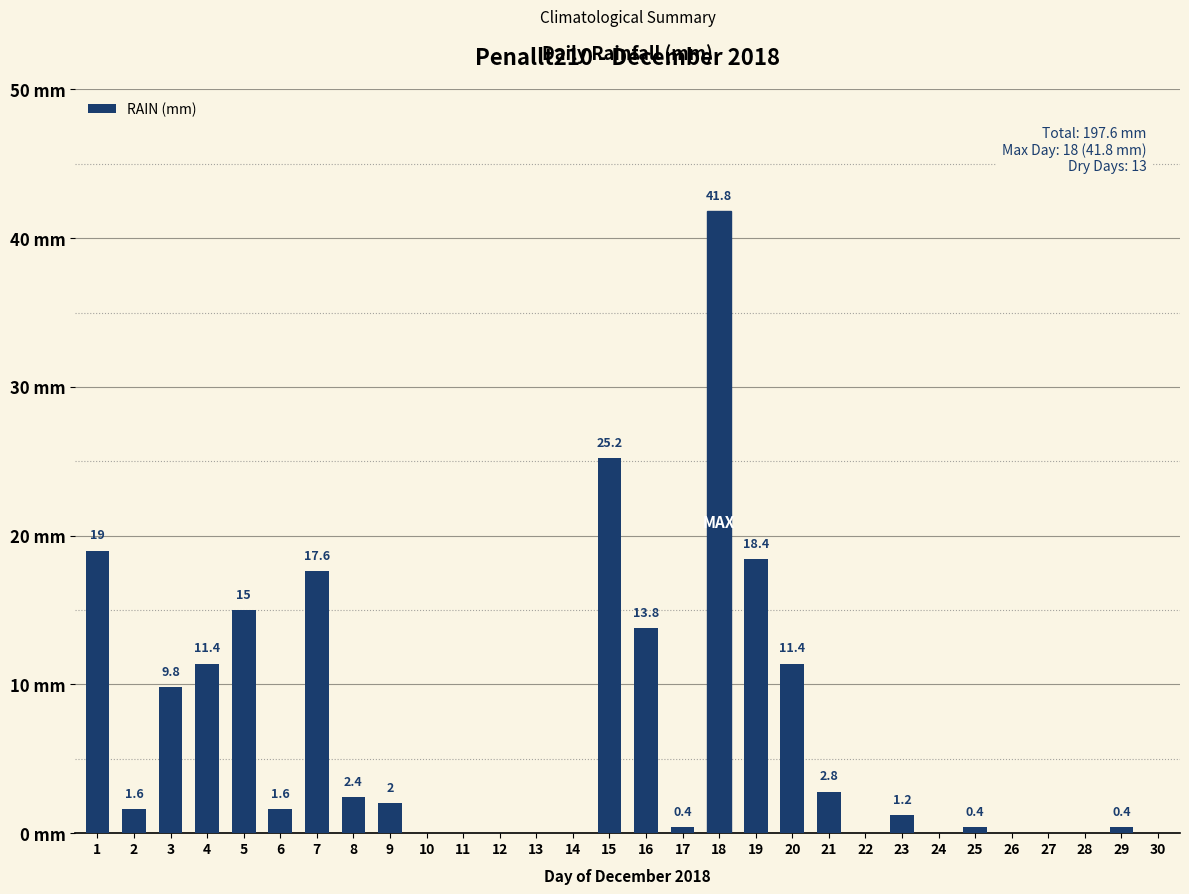

What is the value of the 23rd bar from the left?

1.2